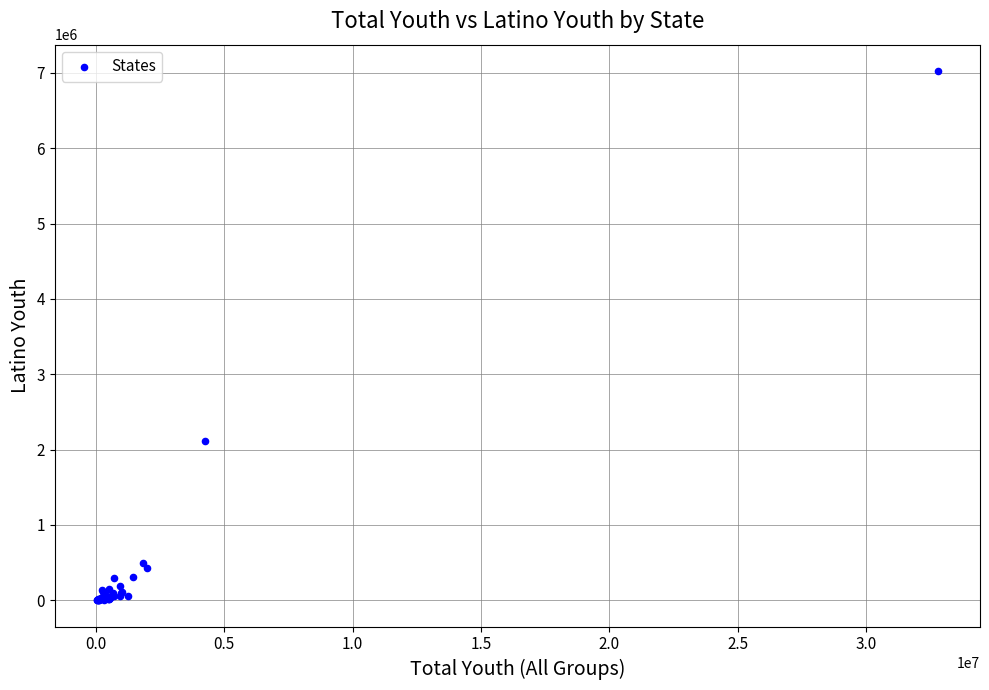

What Y value in the scatter plot is closest to 3512669?

2113156